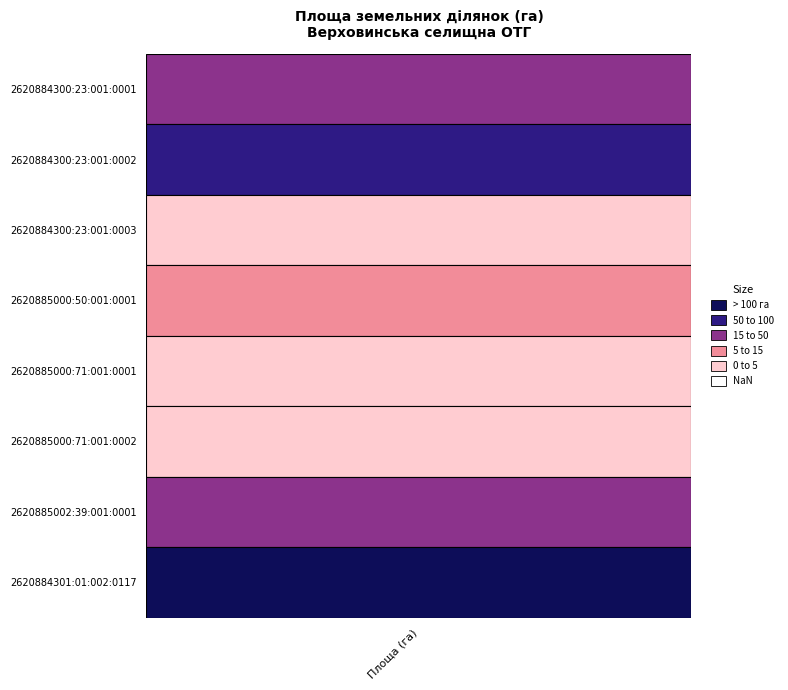

At which label does the data first exceed 16?

2620884300:23:001:0001